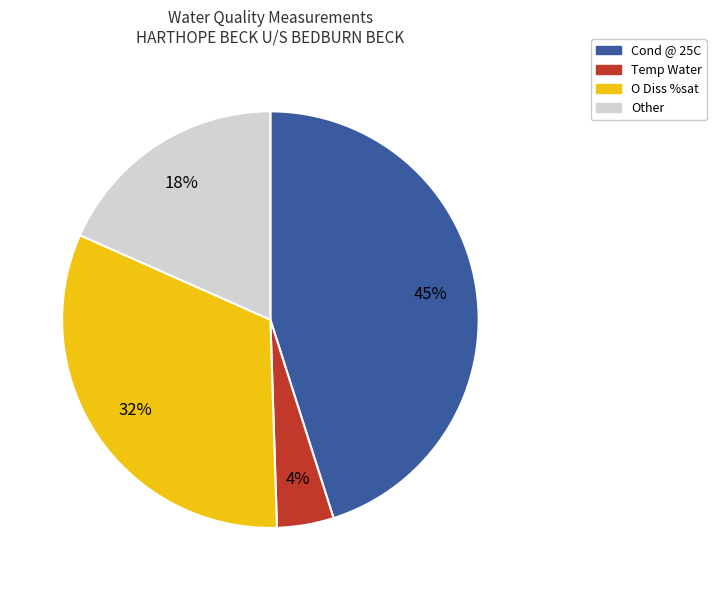

How many segments does this pie chart have?

4